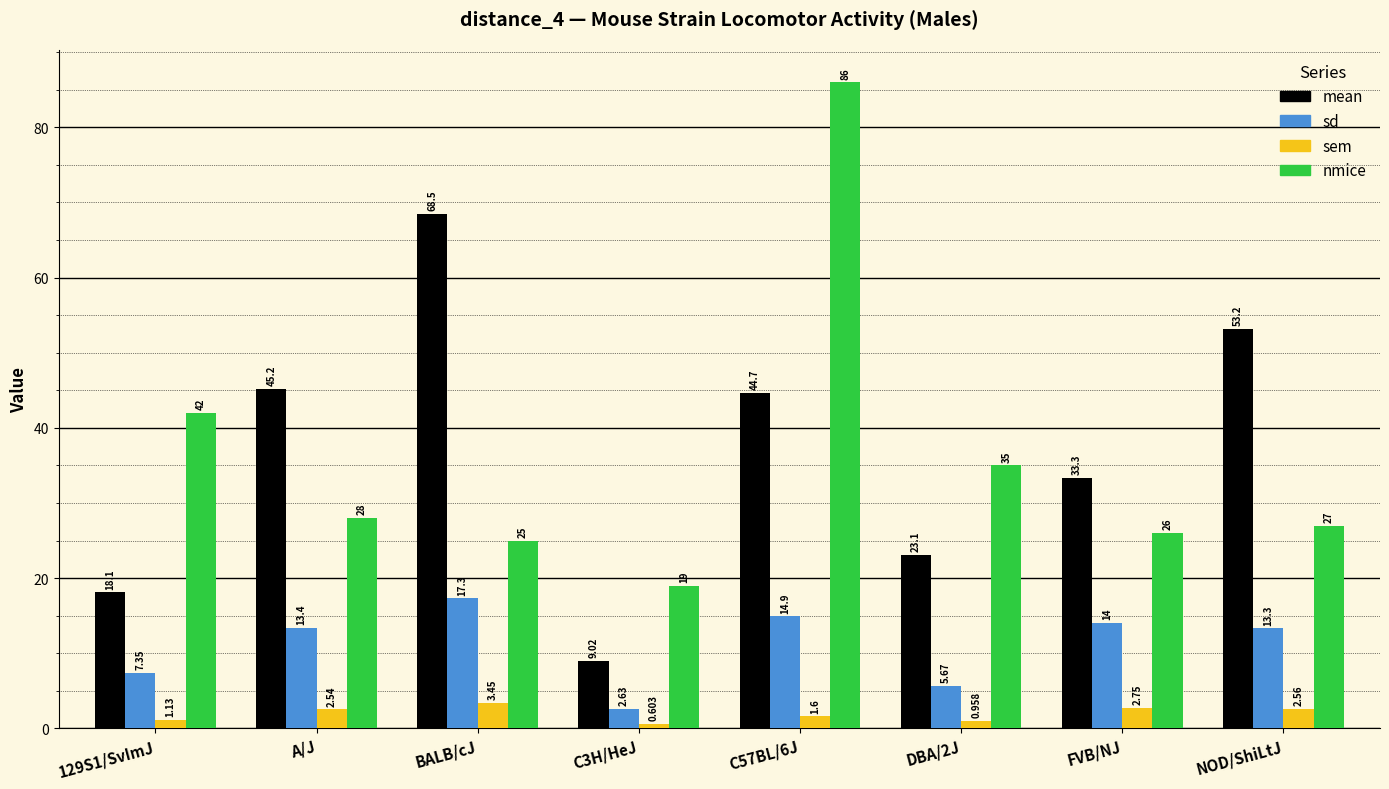

What are all the series names shown in the legend?

mean, sd, sem, nmice